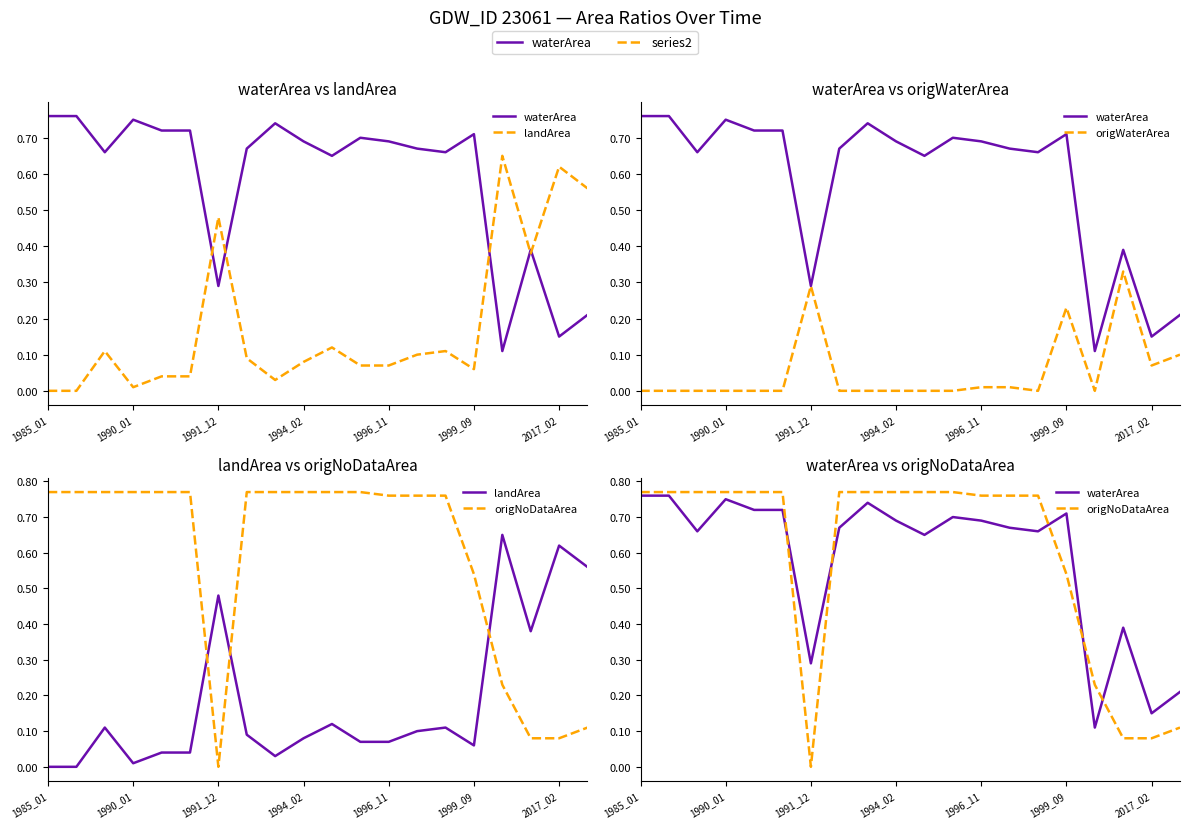

Rank the categories by landArea value from highest to lowest.

16, 18, 19, 2017_02, 17, 10, 1991_12, 14, 13, 7, 9, 11, 12, 15, 1996_11, 1999_09, 8, 1994_02, 1985_01, 1990_01